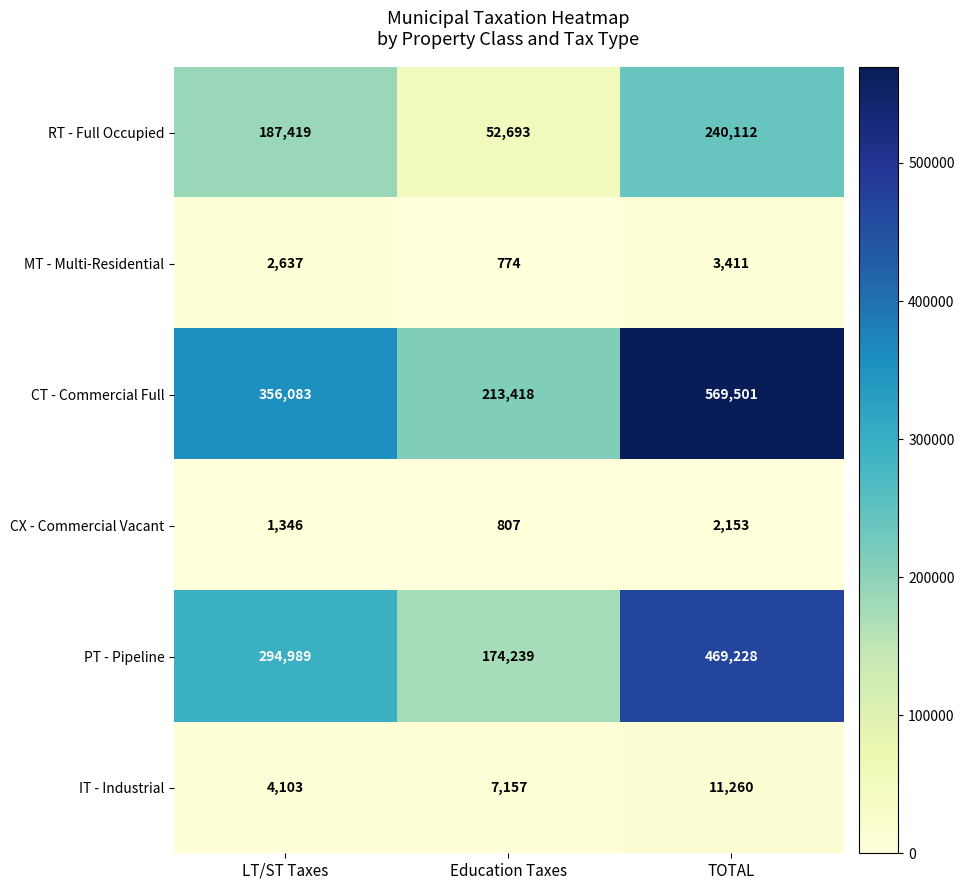

Reading left to right, extract all data points from this chart.

RT - Full Occupied: LT/ST Taxes=187419	Education Taxes=52693	TOTAL=240112
MT - Multi-Residential: LT/ST Taxes=2637	Education Taxes=774	TOTAL=3411
CT - Commercial Full: LT/ST Taxes=356083	Education Taxes=213418	TOTAL=569501
CX - Commercial Vacant: LT/ST Taxes=1346	Education Taxes=807	TOTAL=2153
PT - Pipeline: LT/ST Taxes=294989	Education Taxes=174239	TOTAL=469228
IT - Industrial: LT/ST Taxes=4103	Education Taxes=7157	TOTAL=11260